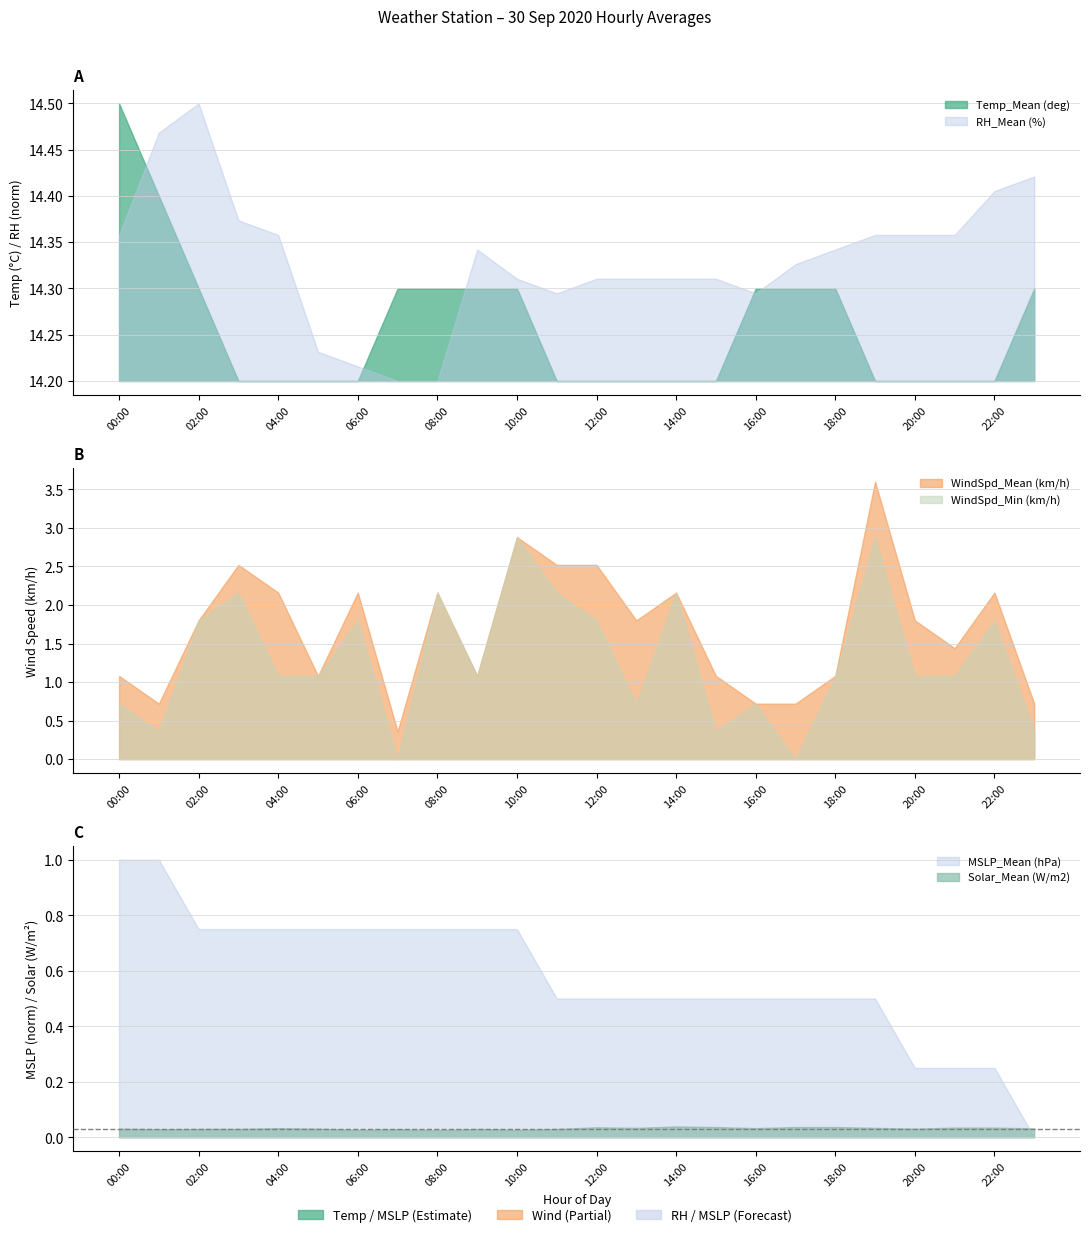

The value of WindSpd_Min (km/h) at 00:00 is 0.7. True or false?

True